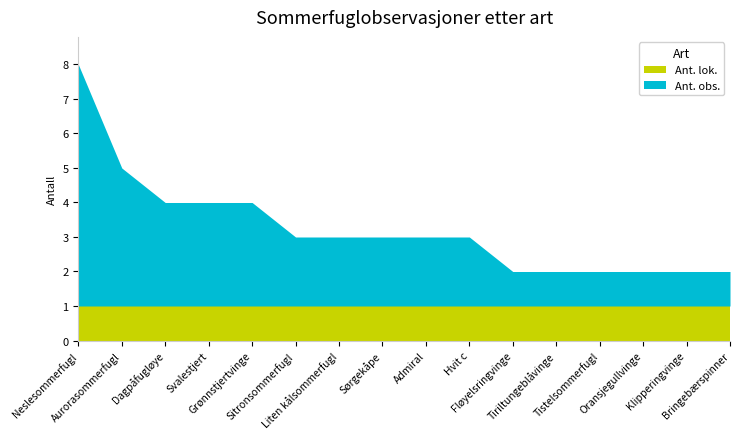

What is the difference between the maximum and minimum values in the Ant. obs. series?

6